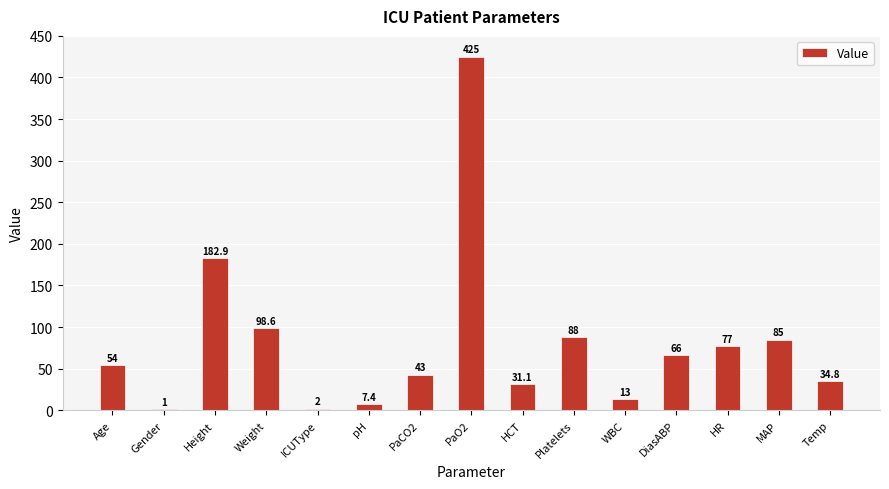

What is the maximum value shown in the chart?

425.0